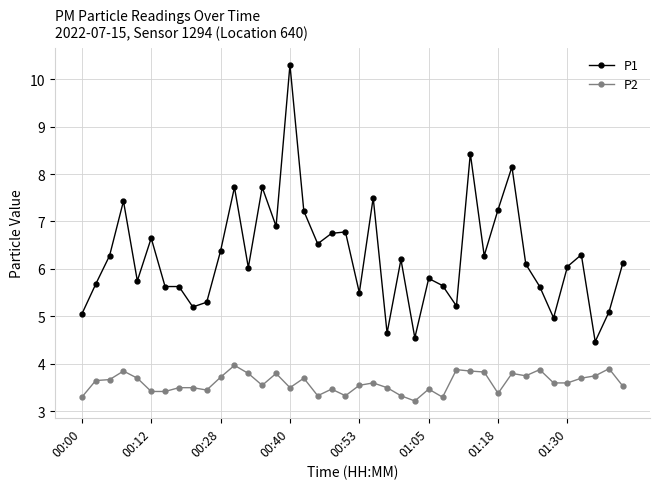

True or false: P1 and P2 intersect in this chart.

False